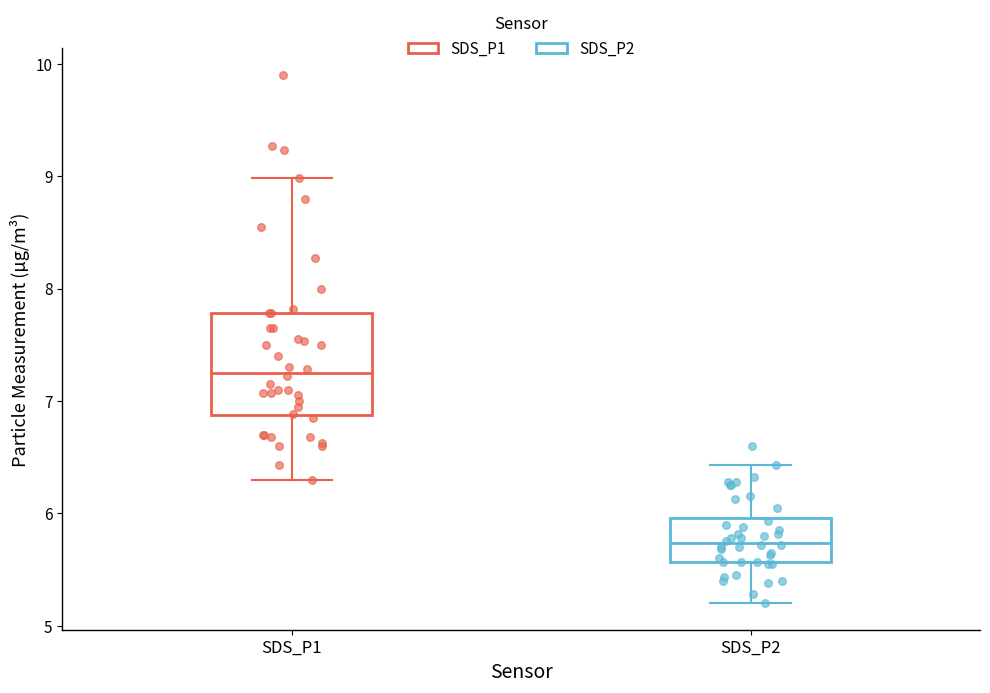

Reading left to right, read every box against the y-axis: the position of its median line, the range the box covers, and the ends of its whiskers. The values are not printed on the chart, so give them approximately, as read against the axis.

SDS_P1: median 7.3, box 6.9 to 7.8, whiskers 6.3 to 9.0
SDS_P2: median 5.7, box 5.6 to 6.0, whiskers 5.2 to 6.4